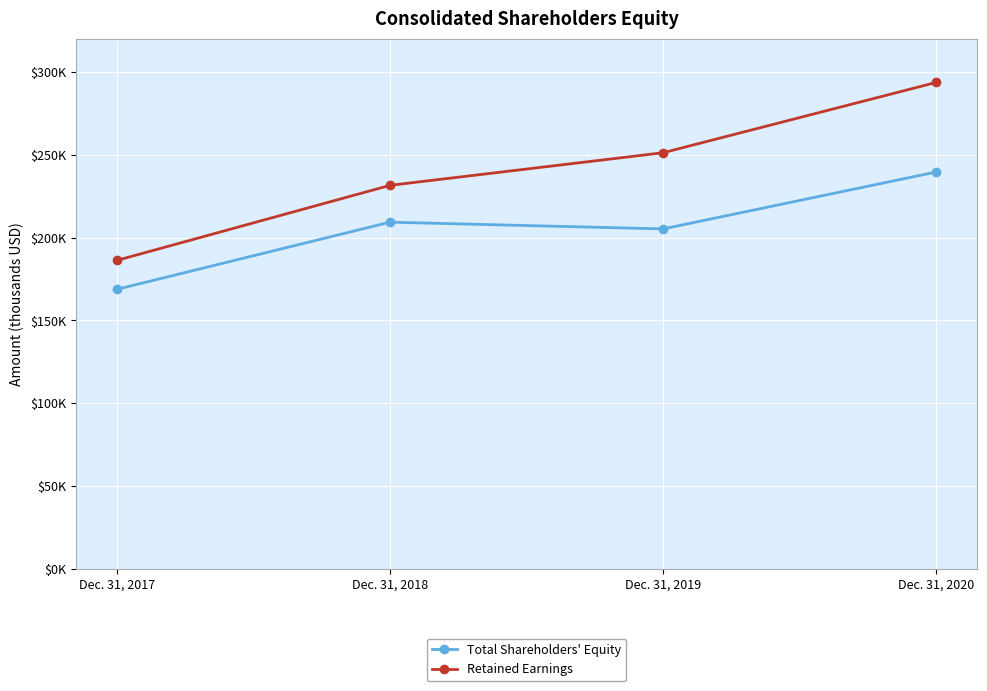

What is the minimum value shown in the chart?

168765